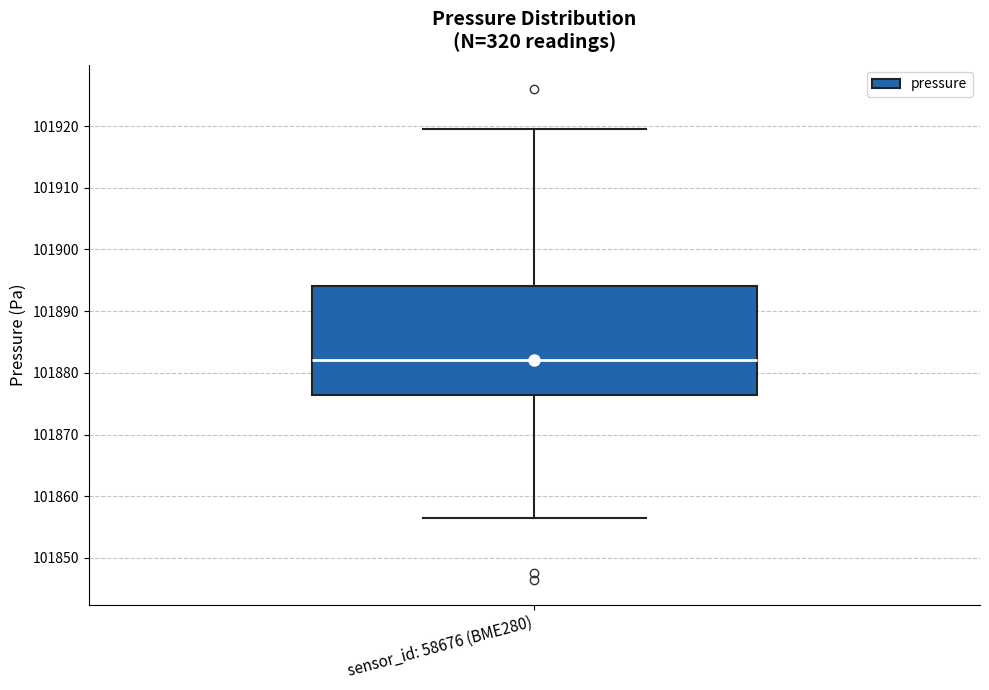

Transcribe this box plot: give where the median line is, the range the box spans, and where the two whiskers end, as read against the y-axis. The values are not printed on the chart, so give them approximately, as read against the axis.

median 101882, box 101876 to 101894, whiskers 101856 to 101919